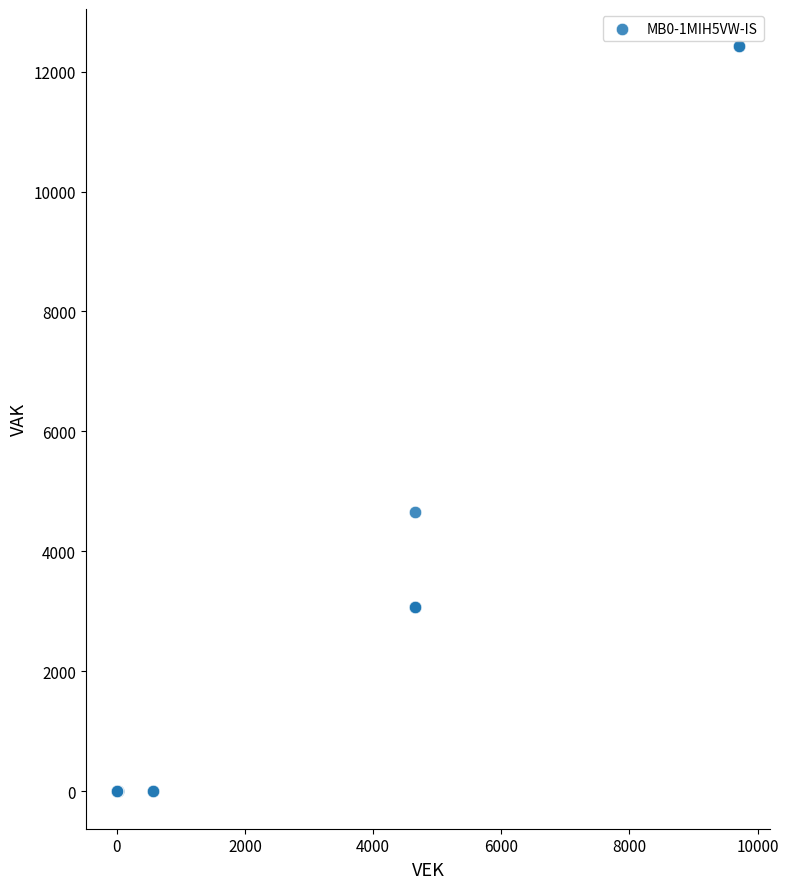

What Y value in the scatter plot is closest to 6210?

4658